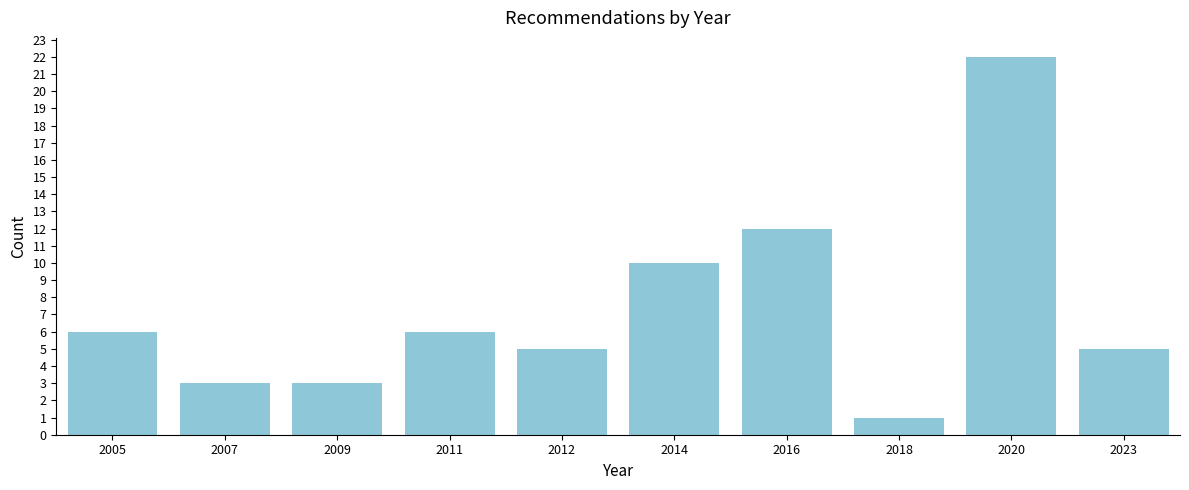

Reading left to right, transcribe all the data shown in this chart.

2005=6	2007=3	2009=3	2011=6	2012=5	2014=10	2016=12	2018=1	2020=22	2023=5